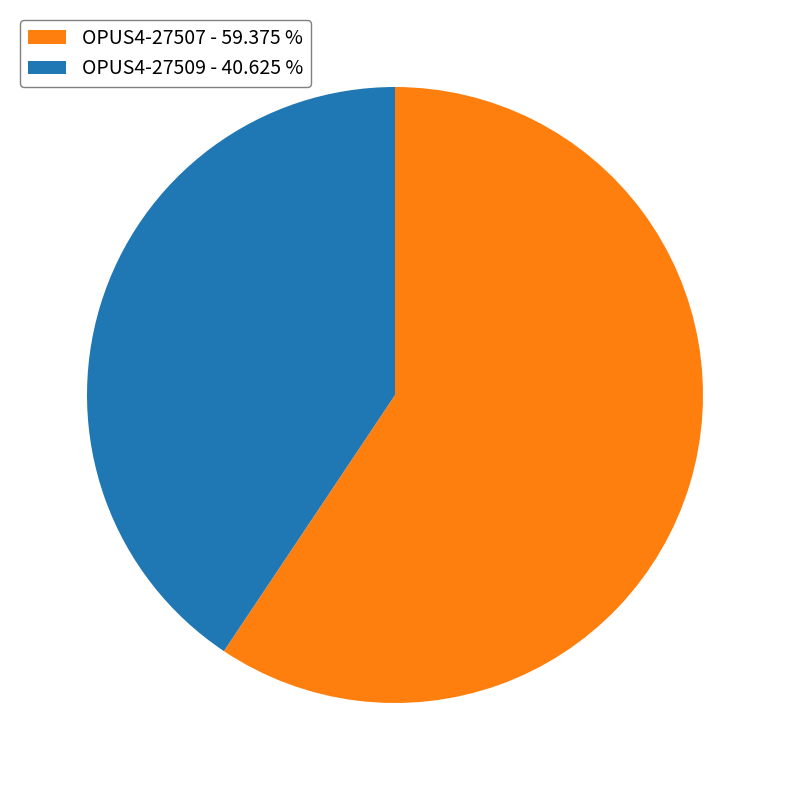

Which has a higher value, OPUS4-27509 or OPUS4-27507?

OPUS4-27507